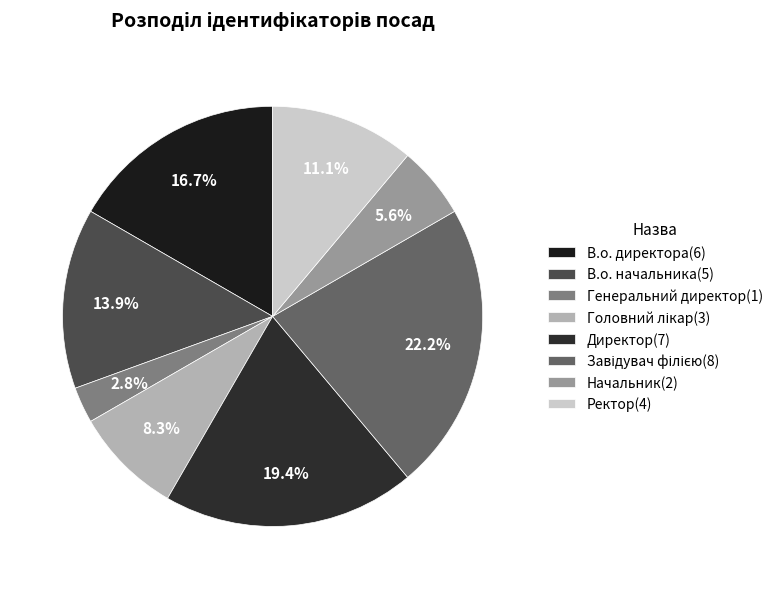

Count the number of slices in the pie.

8